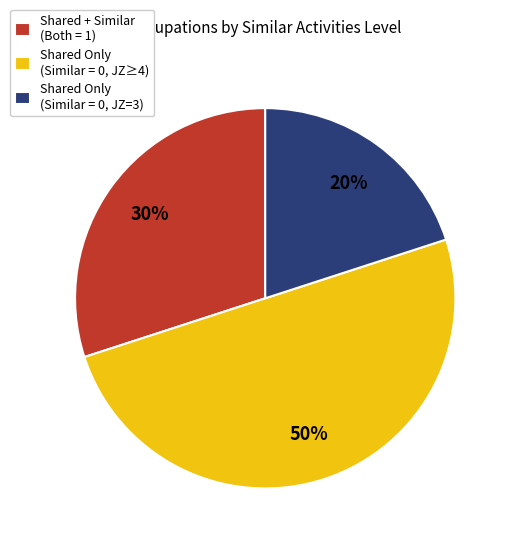

Which slice is the smallest?

Shared Only (Similar = 0, JZ=3)